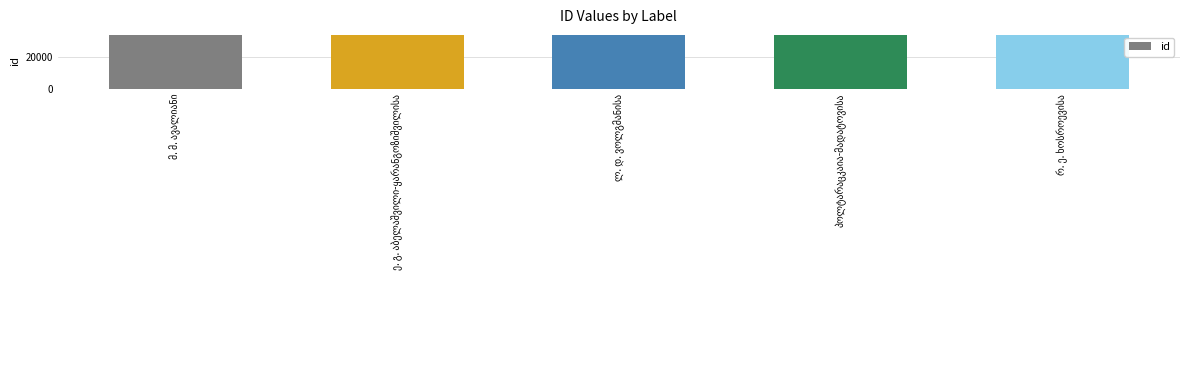

What is the average value?

33883